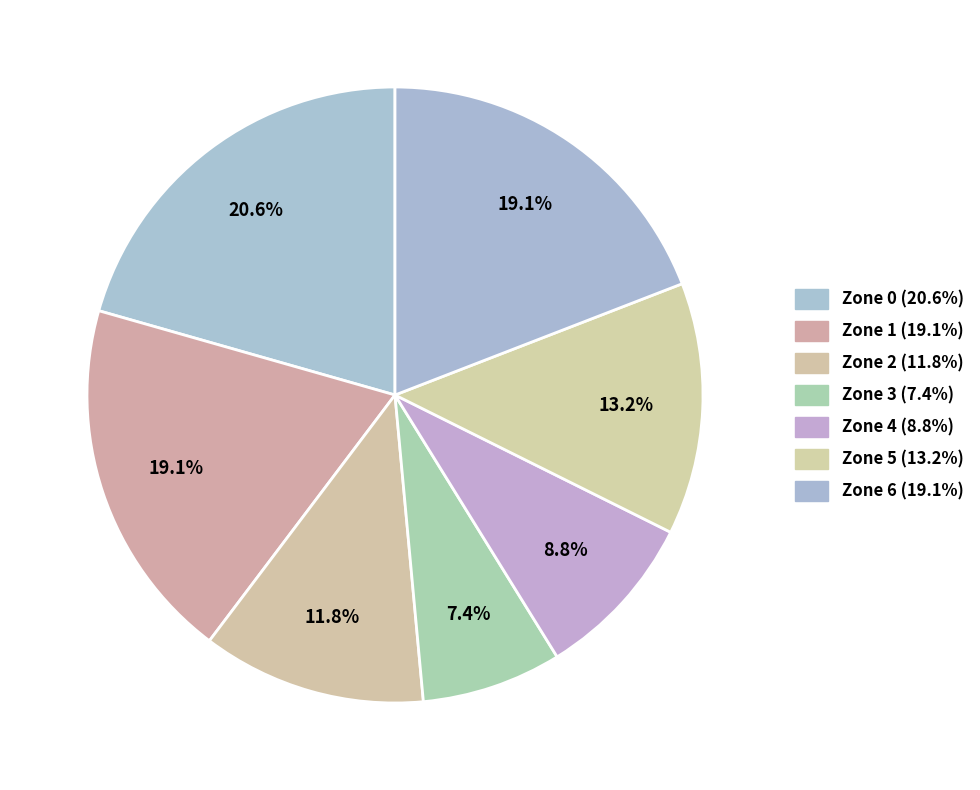

Does any single category account for the majority?

No